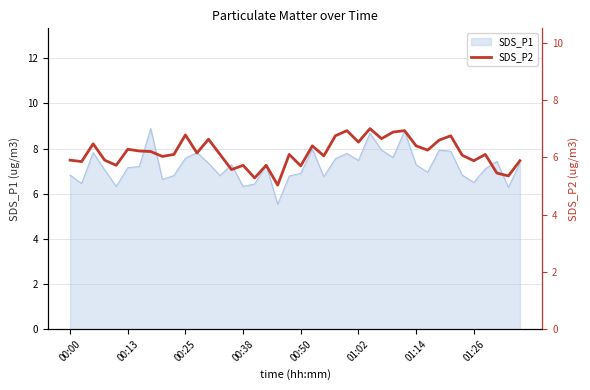

What is the highest value of the SDS_P1 series?

8.9